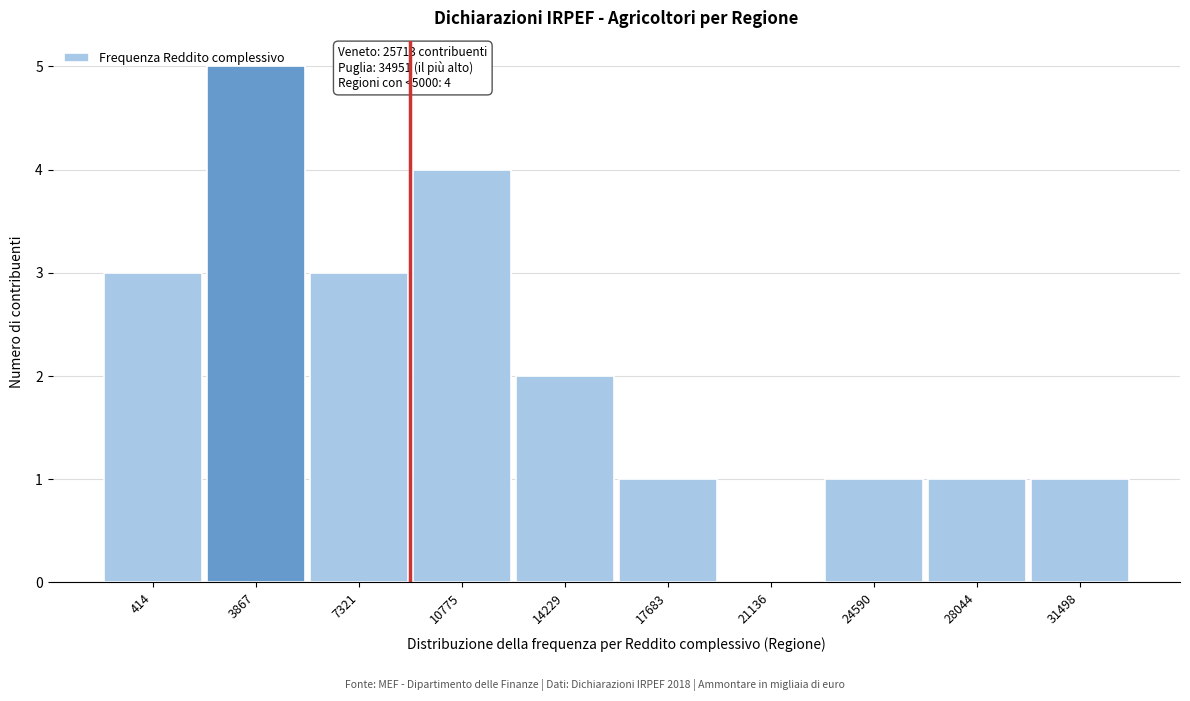

What is the sum of the values at 3867 and 414?

8